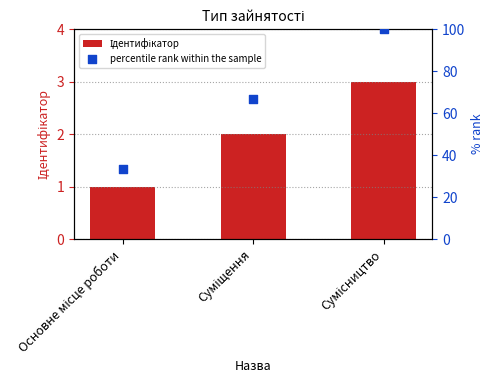

Which series has the largest total across all categories?

percentile rank within the sample